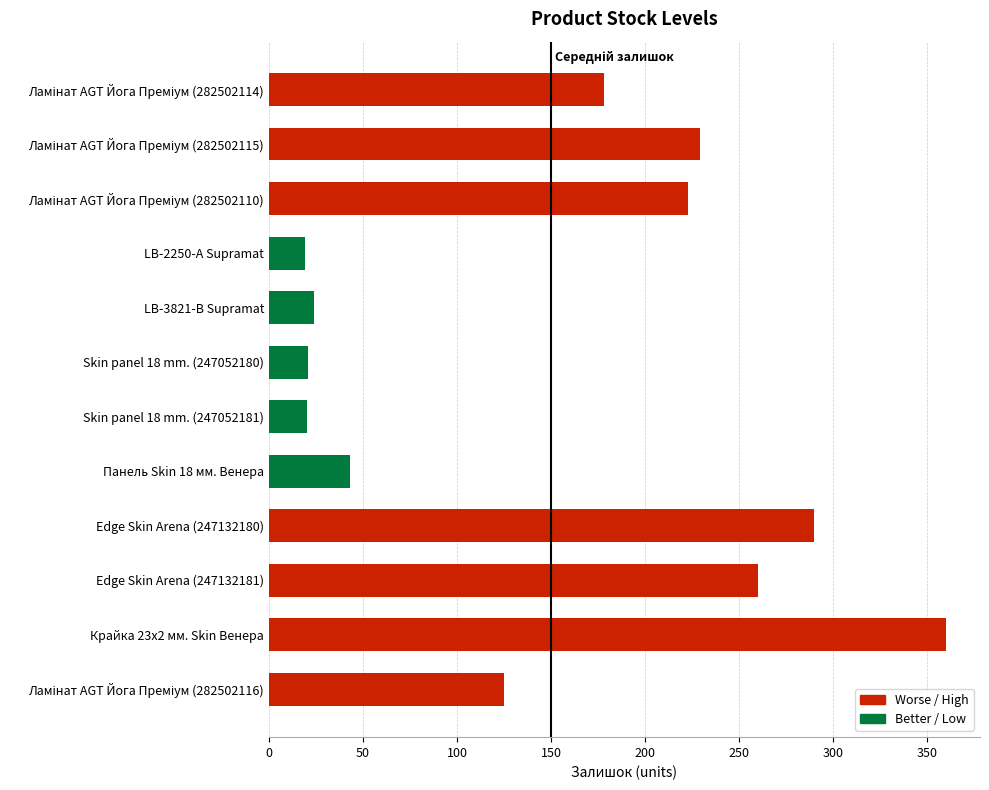

What is the smallest value displayed?

19